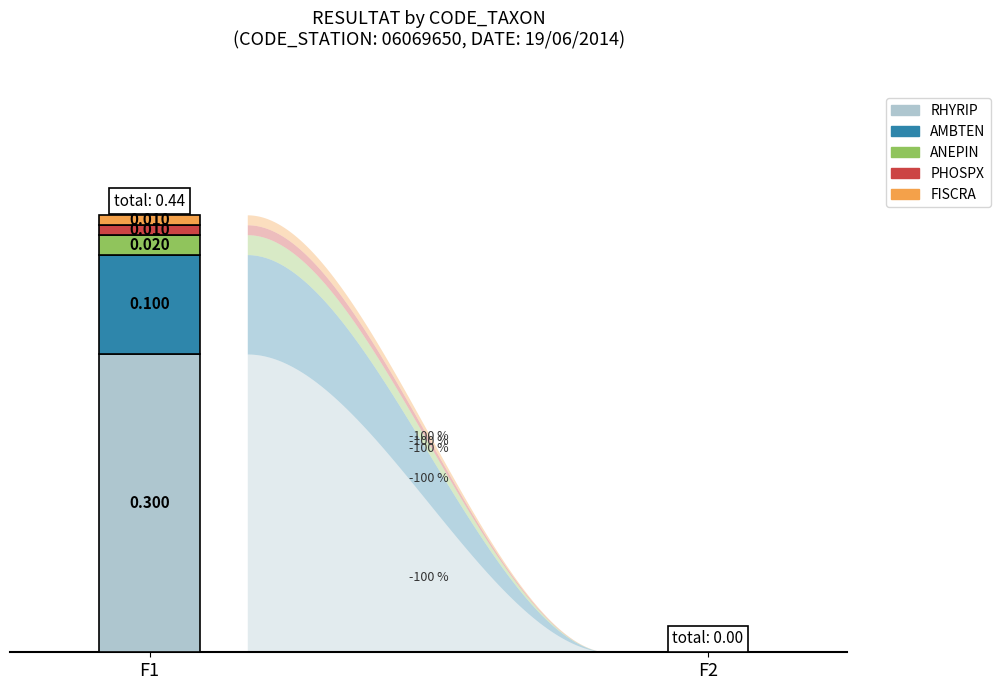

Between F1 and F2, which is larger?

F1